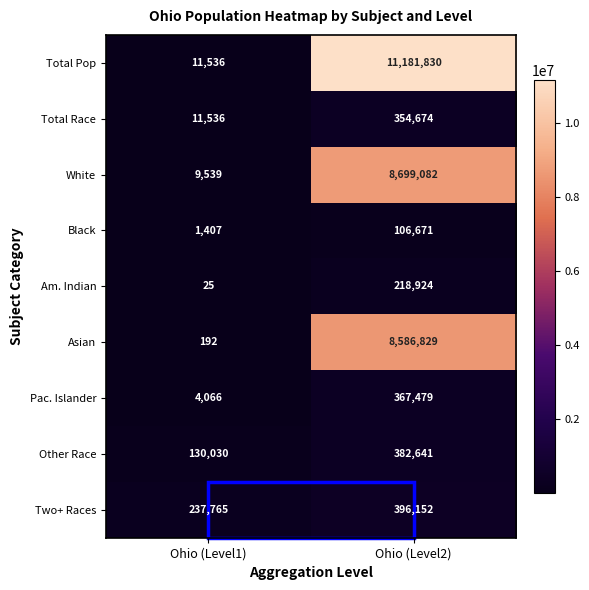

How many data points does each series have?

2